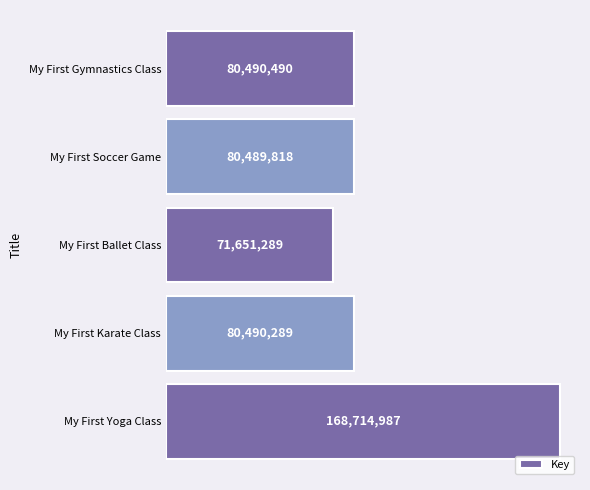

Does the chart contain any negative values?

No